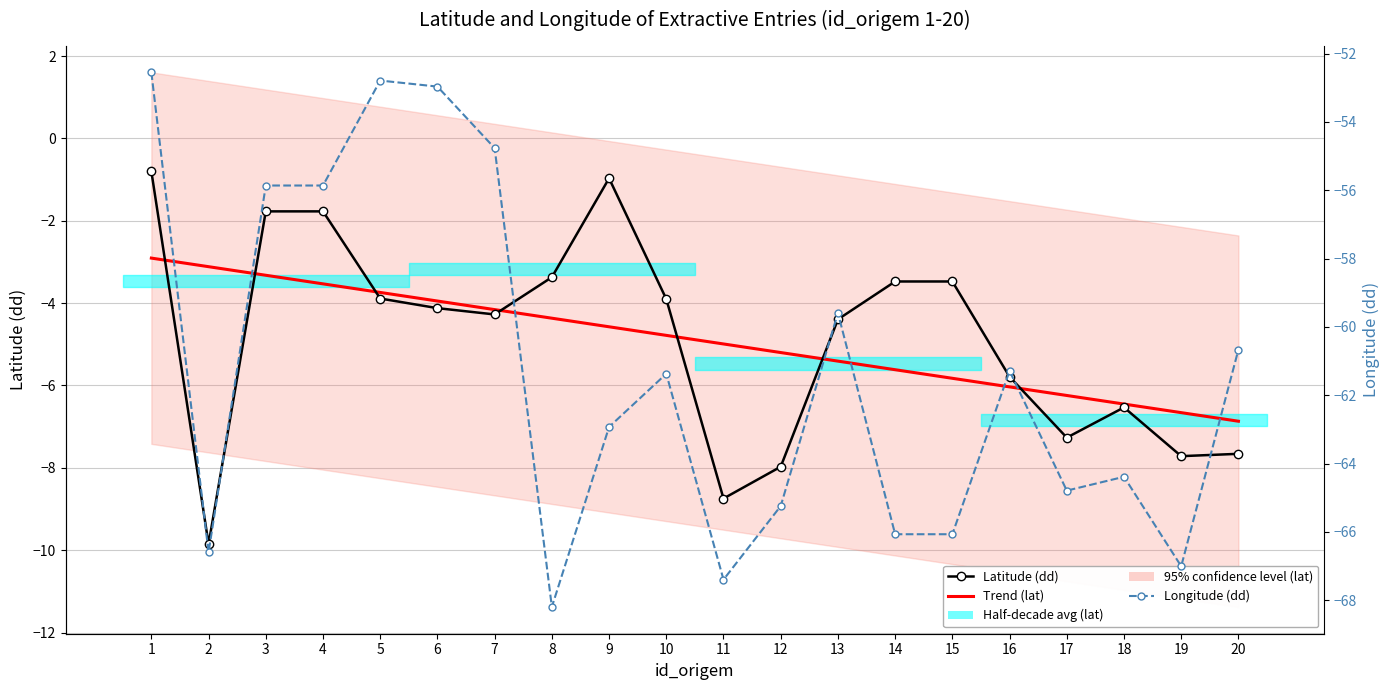

How many times do Trend (lat) and Latitude (dd) cross each other?

7